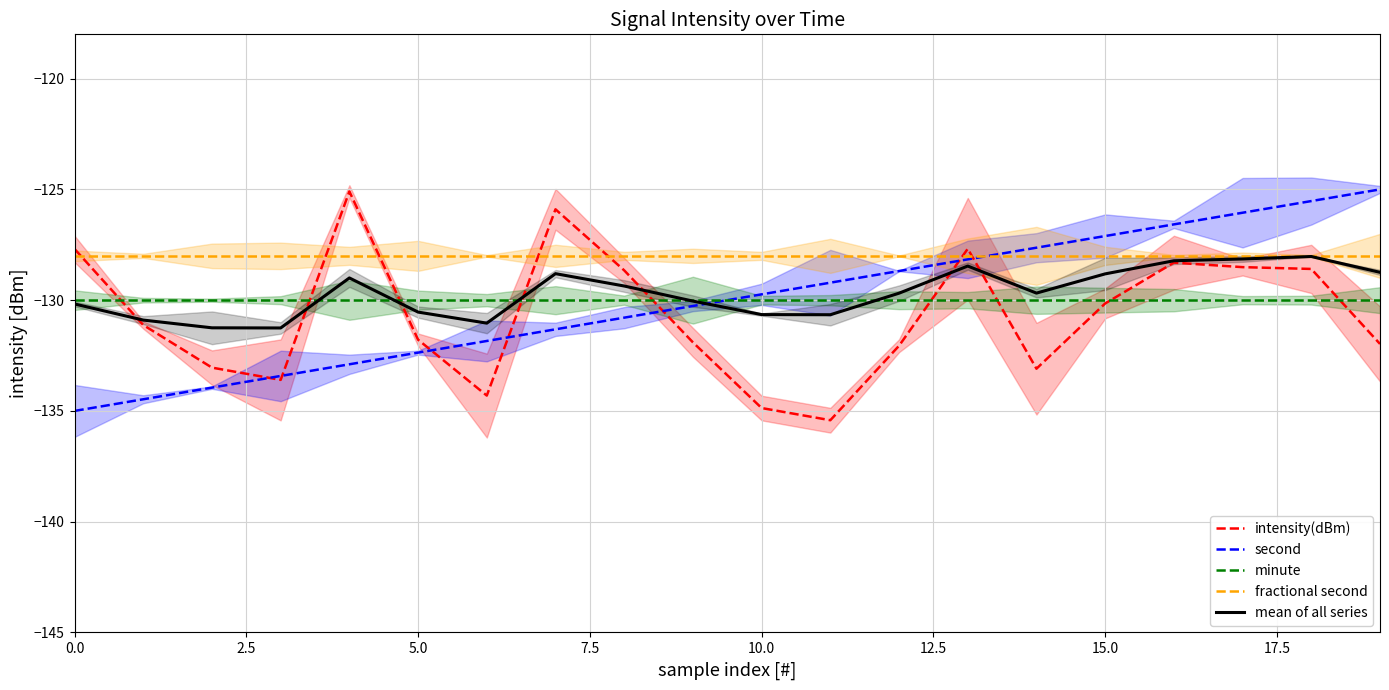

What is the highest value of the fractional second series?

-128.0